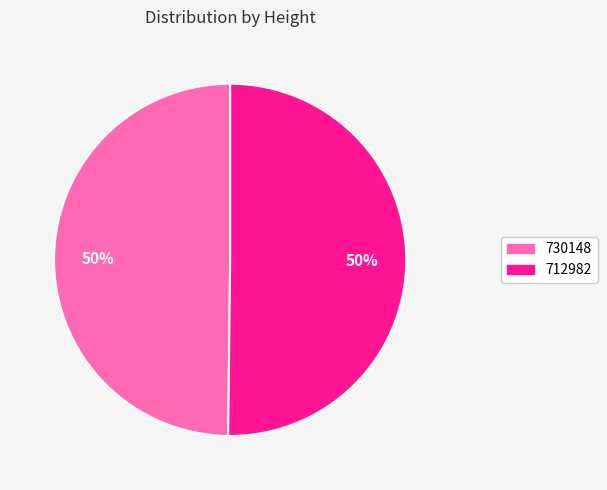

What percentage is the 730148 slice, to the nearest percent?

50%